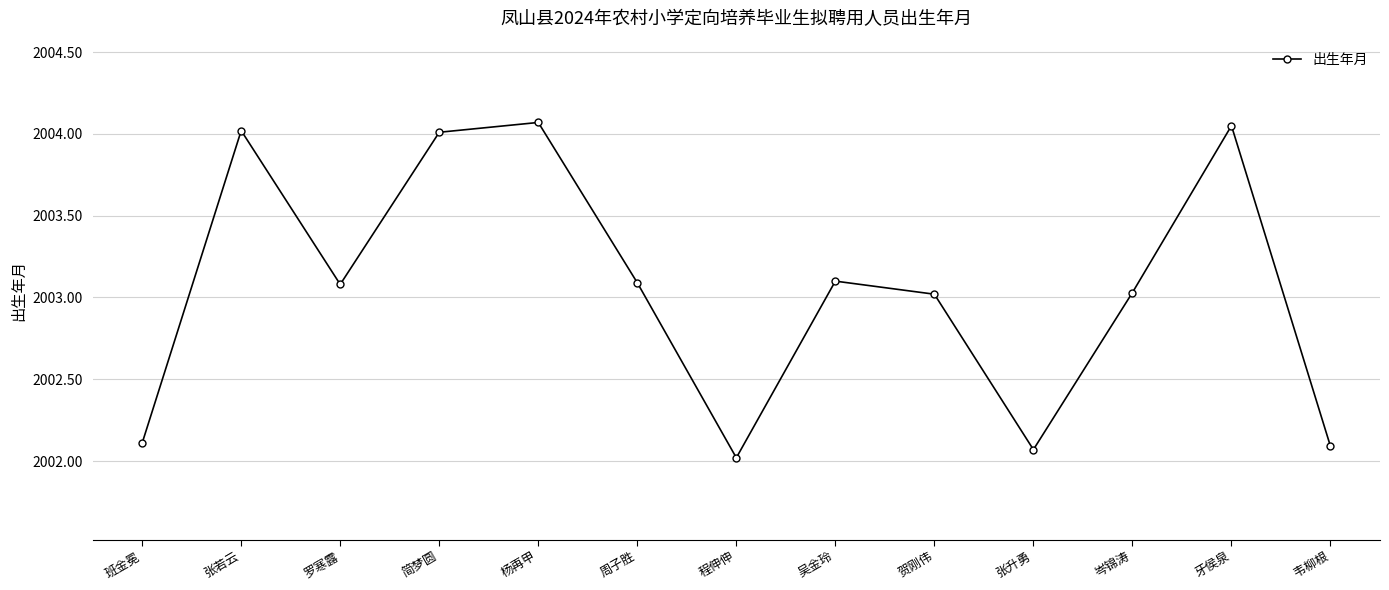

At which category does the data reach its first local peak?

张若云